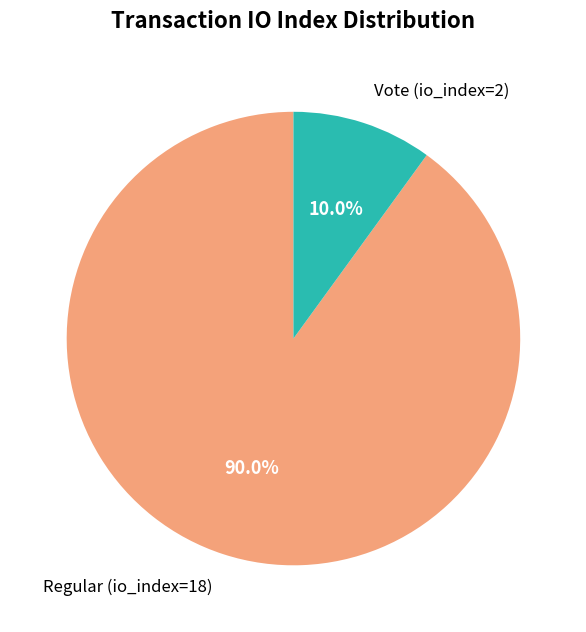

True or false: Regular (io_index=18) accounts for 78% of the total.

False